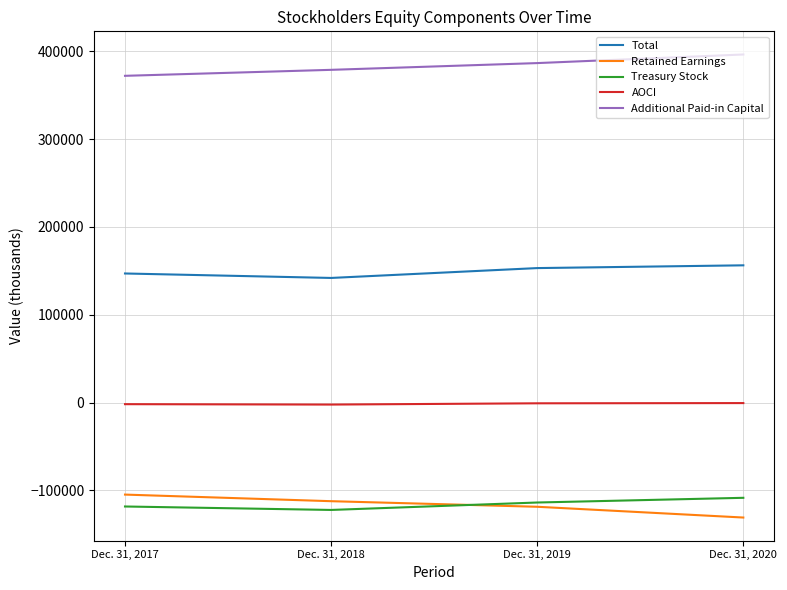

True or false: Retained Earnings and Treasury Stock cross at least once.

True